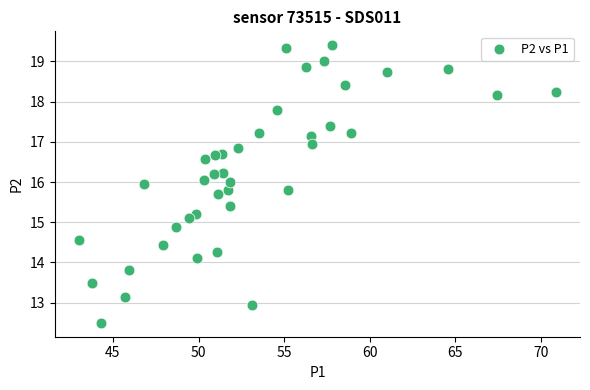

What is the range of X values (max minus min)?

27.9